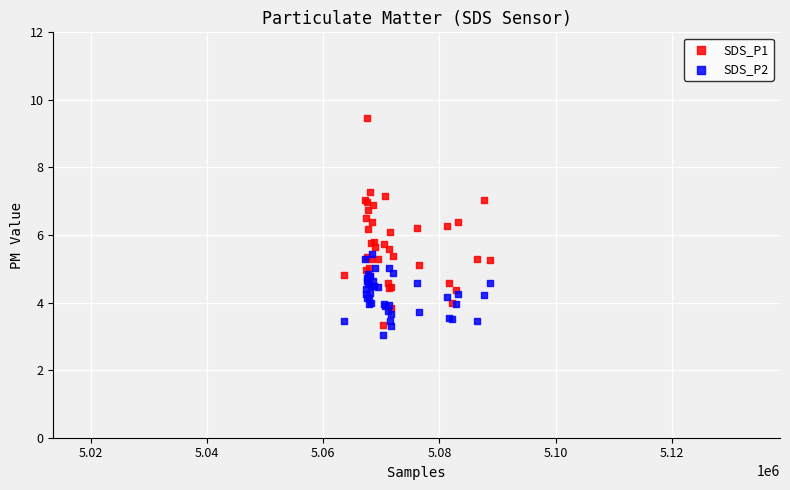

Which series has the widest spread of Y values?

SDS_P1